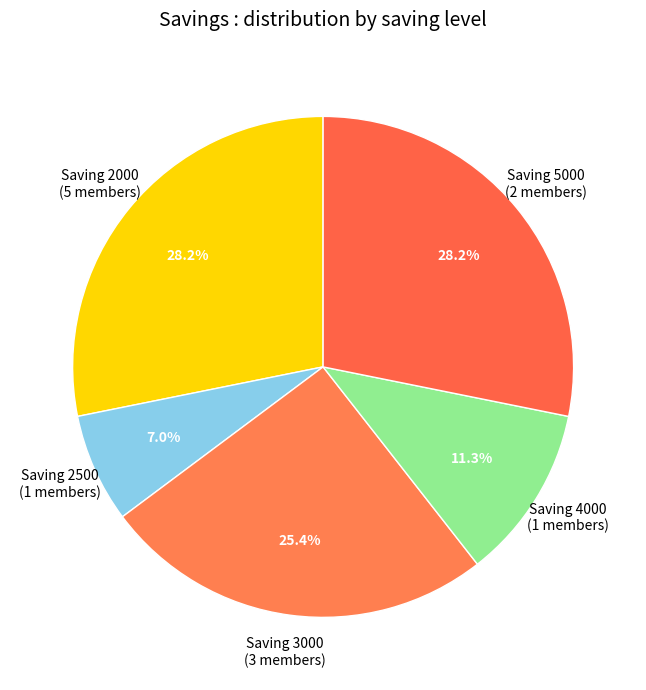

Is the sum of Saving 2000 (5 members) and Saving 4000 (1 members) greater than half?

No